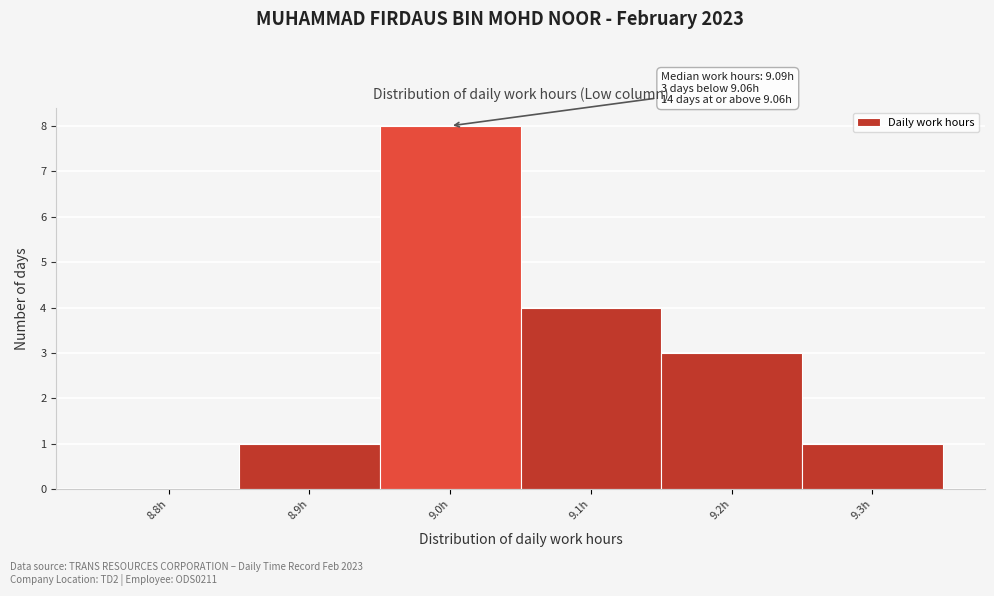

Reading right to left, what are all the values shown in this chart?

9.3h=1	9.2h=3	9.1h=4	9.0h=8	8.9h=1	8.8h=0